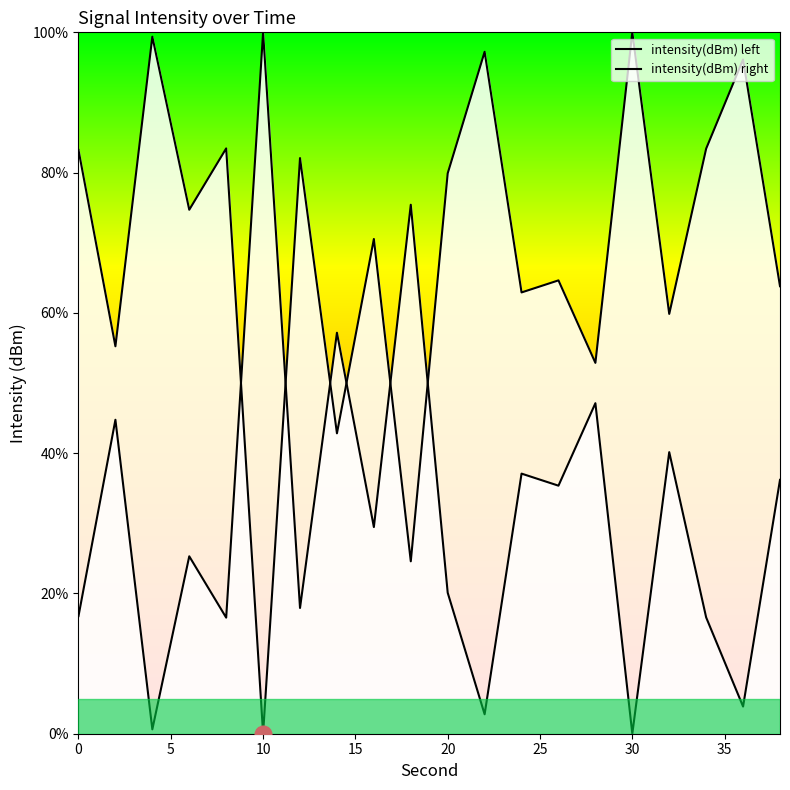

Reading left to right, extract all data points from this chart.

0=16.8	2=44.8	4=0.6	6=25.3	8=16.6	10=100.0	12=17.9	14=57.2	16=29.5	18=75.4	20=20.1	22=2.8	24=37.1	26=35.4	28=47.1	30=0.0	32=40.1	34=16.6	36=3.9	38=36.2